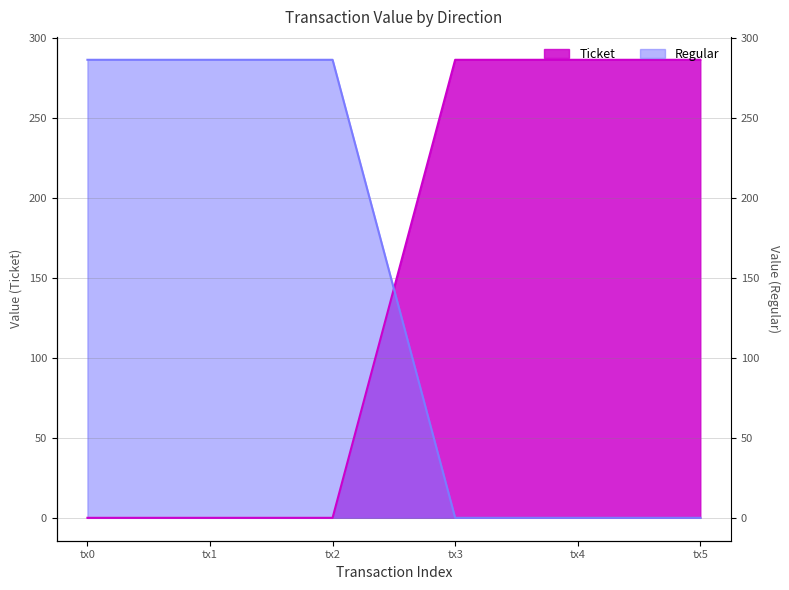

What is the sum of the Regular values at tx2 and tx1?

572.6